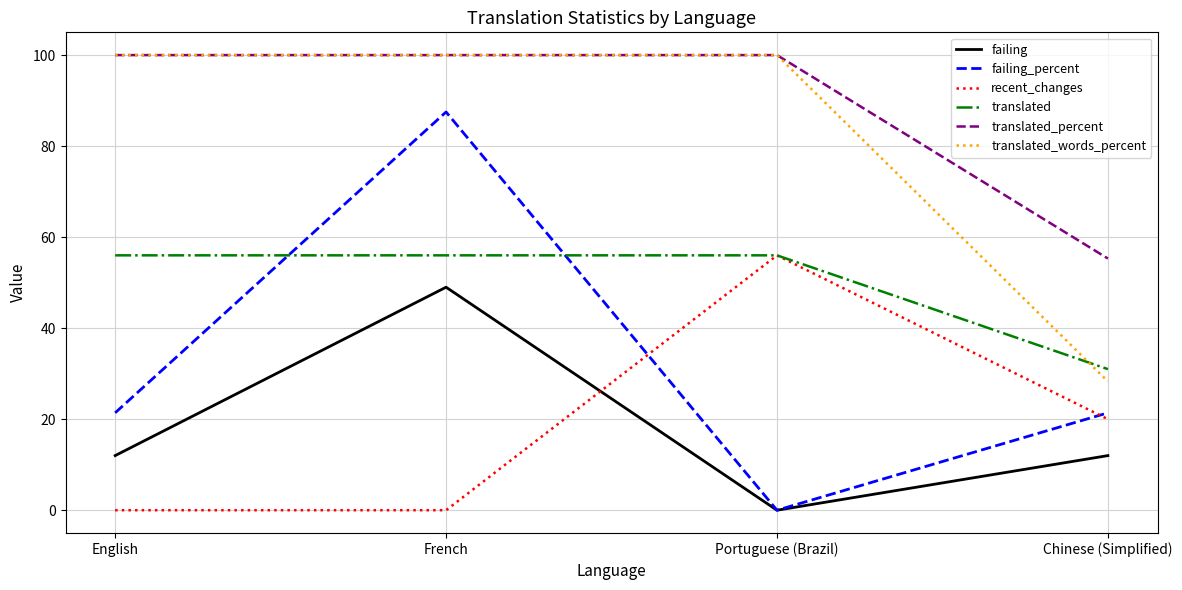

What is the difference between the second highest and minimum values in the recent_changes series?

20.0